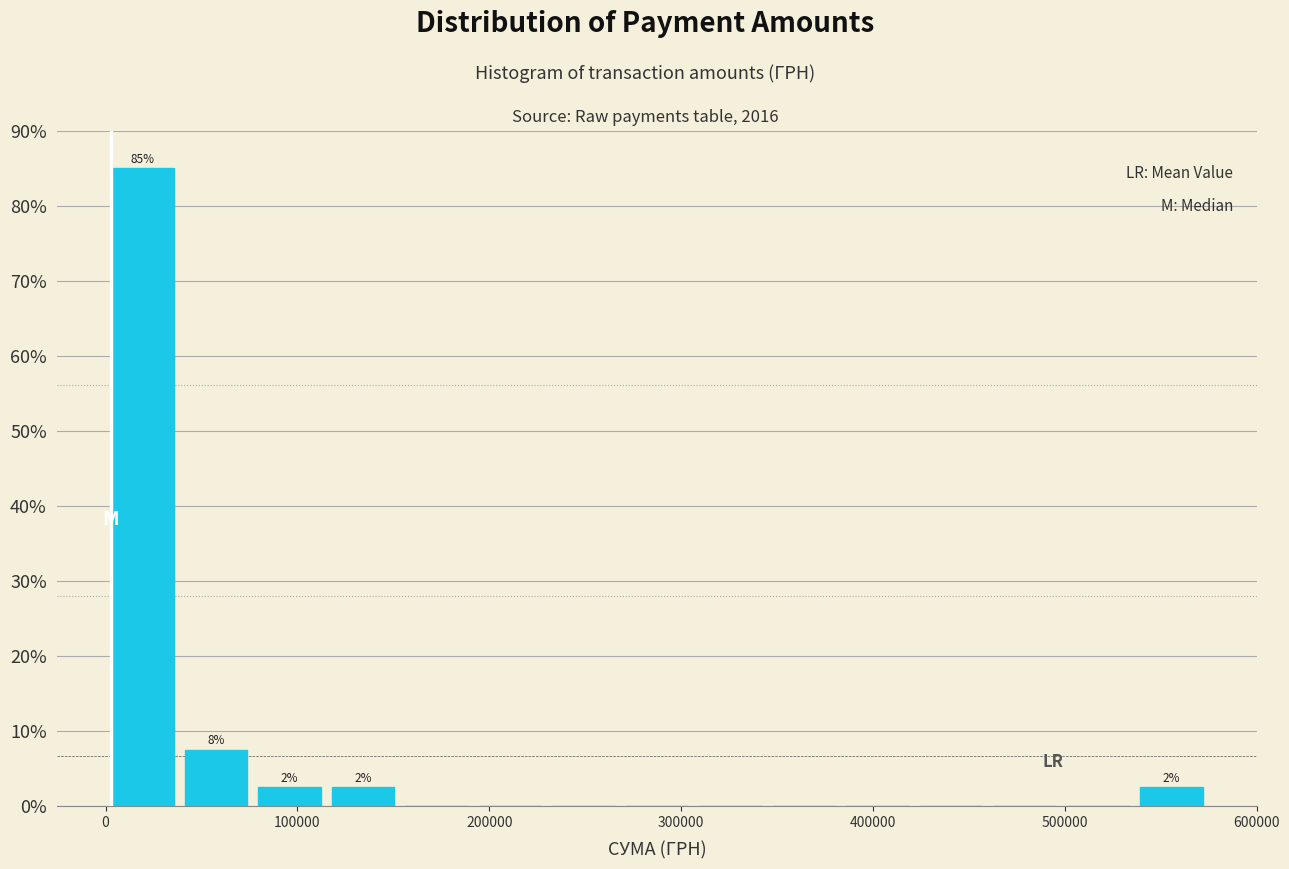

Read against the x-axis, roughly where is the centre of the tallest bar?

20000